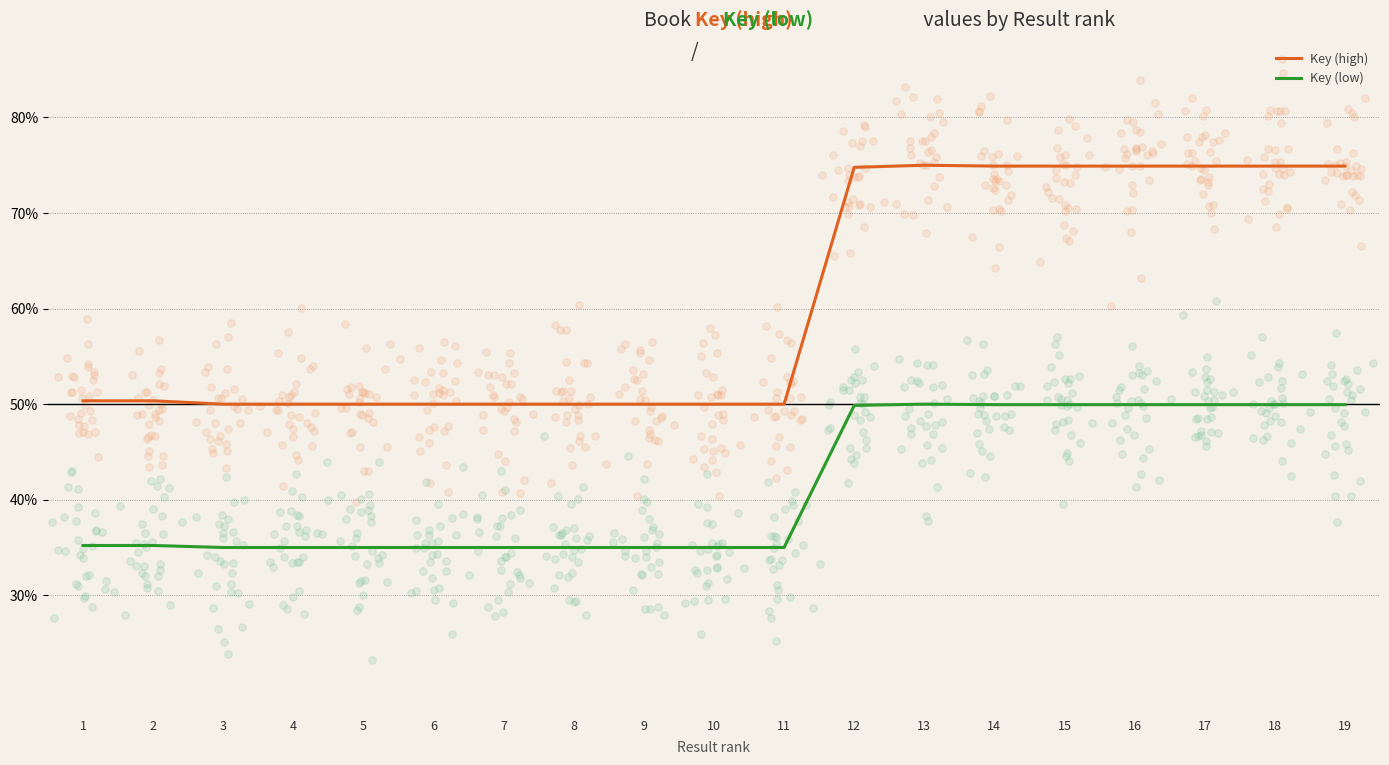

Which series contains the highest Y value?

Key (high)